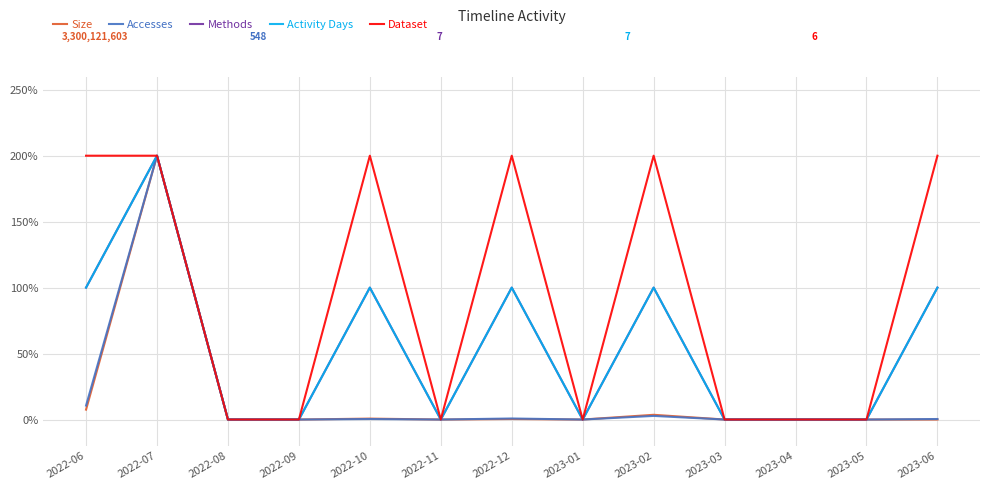

Reading left to right, extract all data points from this chart.

Size: 2022-06=7.5	2022-07=200.0	2022-08=0.0	2022-09=0.0	2022-10=0.7	2022-11=0.0	2022-12=0.4	2023-01=0.0	2023-02=3.6	2023-03=0.0	2023-04=0.0	2023-05=0.0	2023-06=0.0
Accesses: 2022-06=10.6	2022-07=200.0	2022-08=0.0	2022-09=0.0	2022-10=0.4	2022-11=0.0	2022-12=0.8	2023-01=0.0	2023-02=2.7	2023-03=0.0	2023-04=0.0	2023-05=0.0	2023-06=0.4
Methods: 2022-06=100.0	2022-07=200.0	2022-08=0.0	2022-09=0.0	2022-10=100.0	2022-11=0.0	2022-12=100.0	2023-01=0.0	2023-02=100.0	2023-03=0.0	2023-04=0.0	2023-05=0.0	2023-06=100.0
Activity Days: 2022-06=100.0	2022-07=200.0	2022-08=0.0	2022-09=0.0	2022-10=100.0	2022-11=0.0	2022-12=100.0	2023-01=0.0	2023-02=100.0	2023-03=0.0	2023-04=0.0	2023-05=0.0	2023-06=100.0
Dataset: 2022-06=200.0	2022-07=200.0	2022-08=0.0	2022-09=0.0	2022-10=200.0	2022-11=0.0	2022-12=200.0	2023-01=0.0	2023-02=200.0	2023-03=0.0	2023-04=0.0	2023-05=0.0	2023-06=200.0